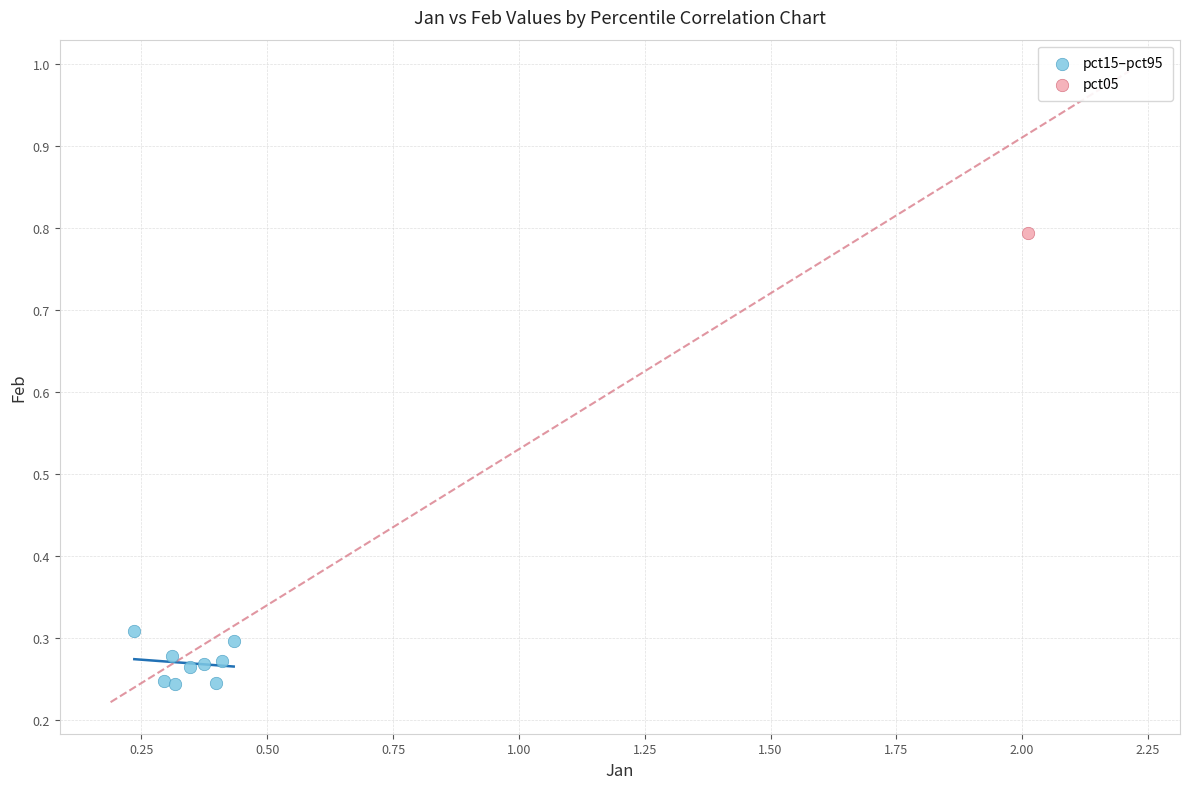

What are all the series names shown in the legend?

pct15–pct95, pct05